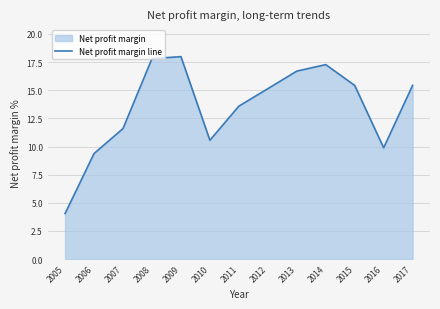

True or false: the data shows 9.4 at 2006.

True